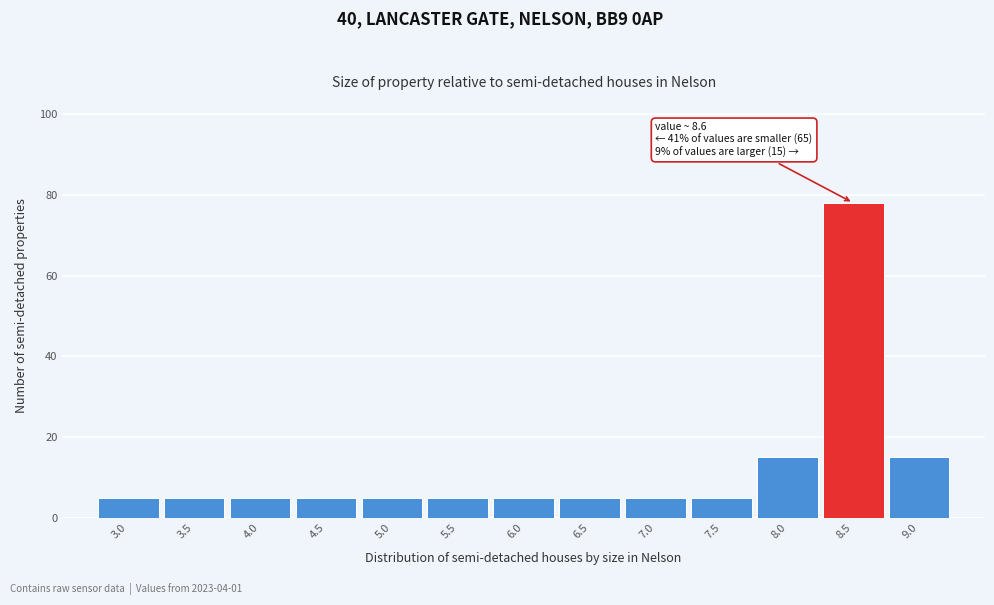

Reading left to right, what are all the values shown in this chart?

3.0=5	3.5=5	4.0=5	4.5=5	5.0=5	5.5=5	6.0=5	6.5=5	7.0=5	7.5=5	8.0=15	8.5=78	9.0=15